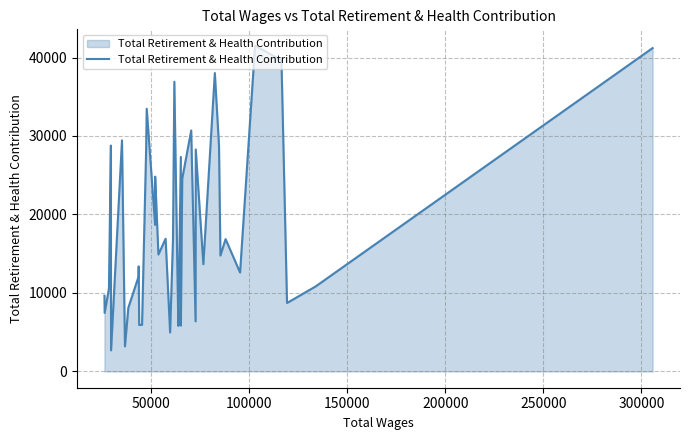

What is the maximum value shown in the chart?

41516